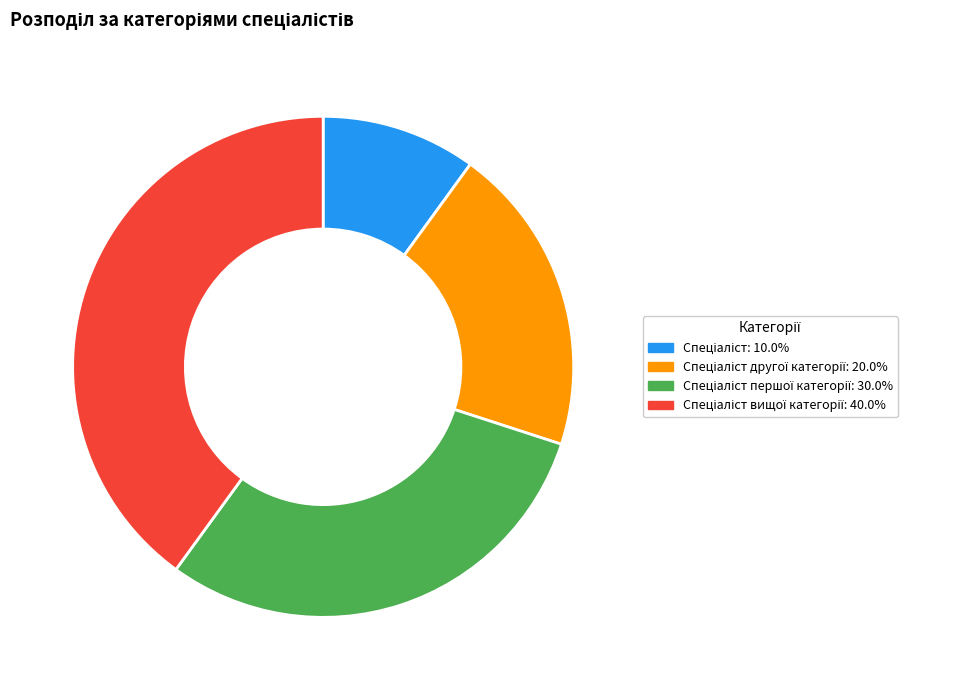

Is there a majority slice in this chart?

No